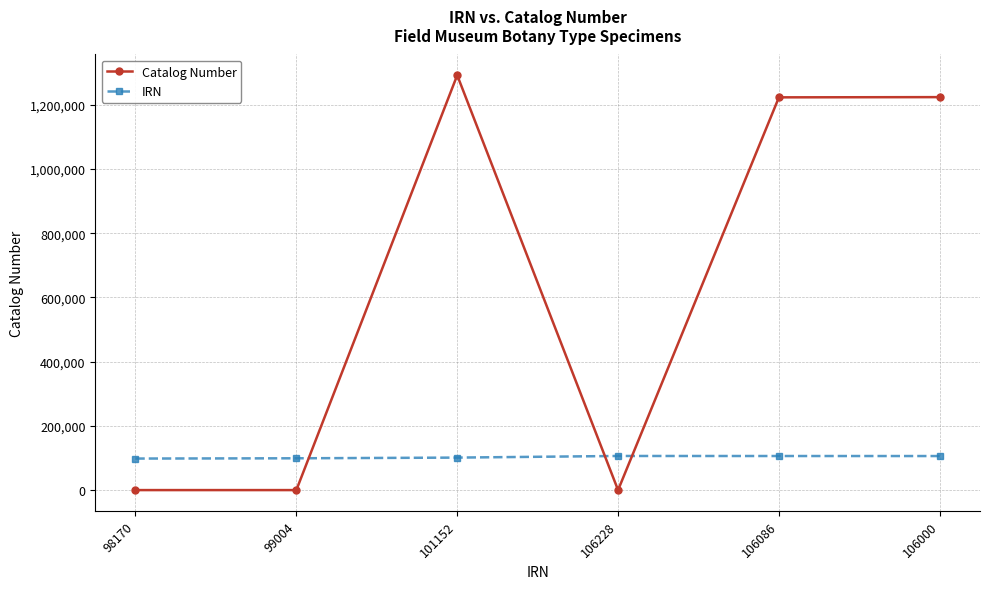

Which series has the widest spread of values?

Catalog Number